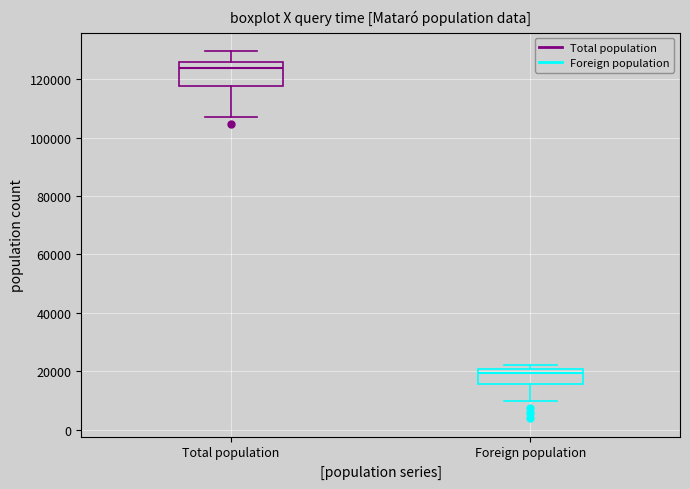

Reading left to right, transcribe this box plot: for each box, give where its median line is, the range the box spans, and where its two whiskers end, as read against the y-axis. The values are not printed on the chart, so give them approximately, as read against the axis.

Total population: median 124000, box 118000 to 126000, whiskers 108000 to 130000
Foreign population: median 20000 (just below the box's upper edge), box 16000 to 20000, whiskers 10000 to 22000